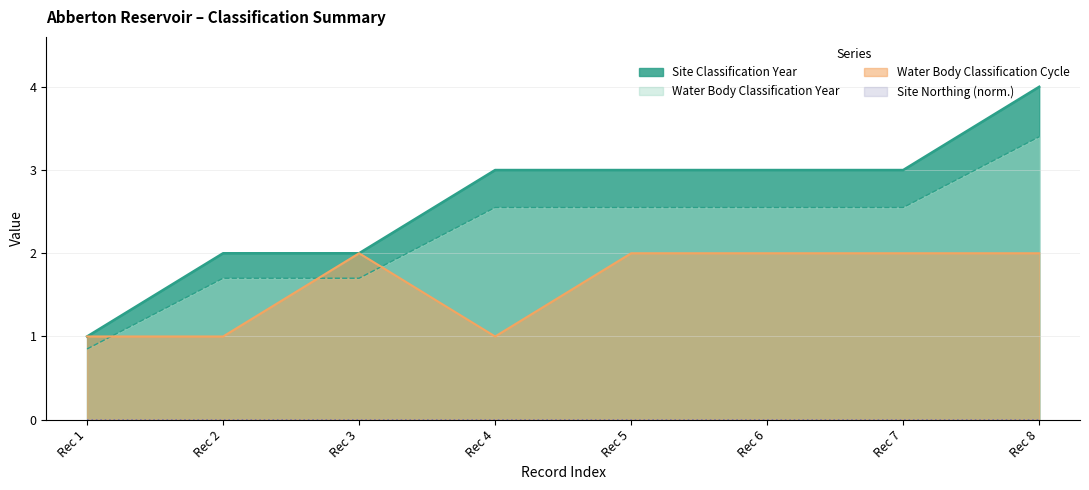

How many values in the Water Body Classification Year series exceed 3?

1